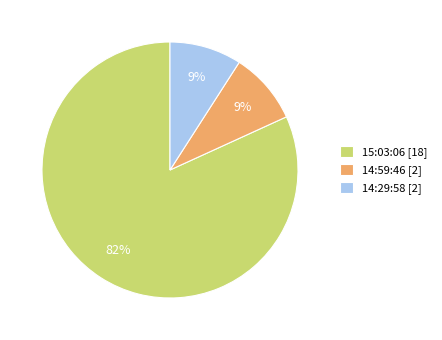

To the nearest percent, what portion does 14:59:46 represent?

9%